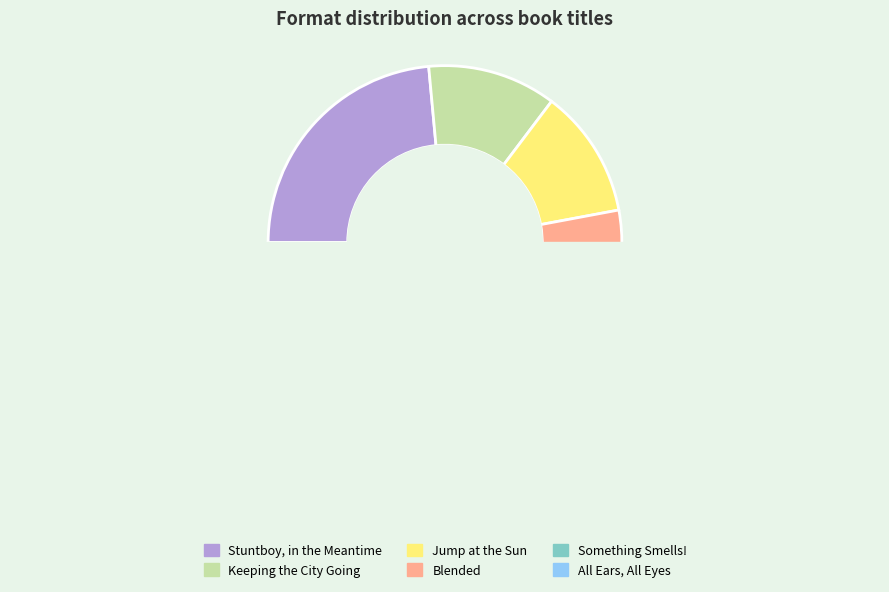

Does any single category account for the majority?

No